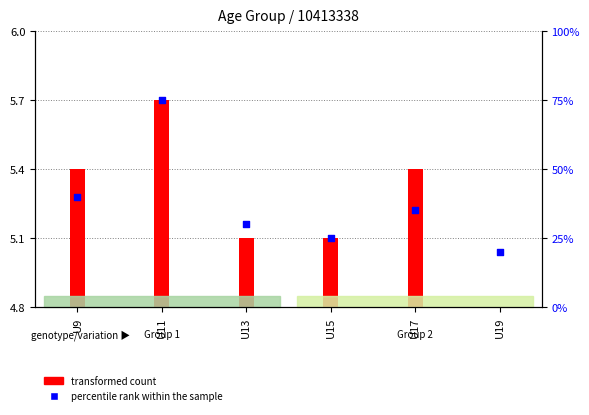

Which series reaches the minimum Y coordinate?

transformed count